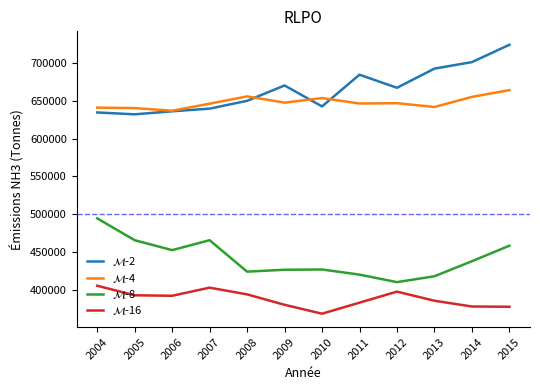

What is the lowest value of the $\mathcal{M}$-2 series?

632085